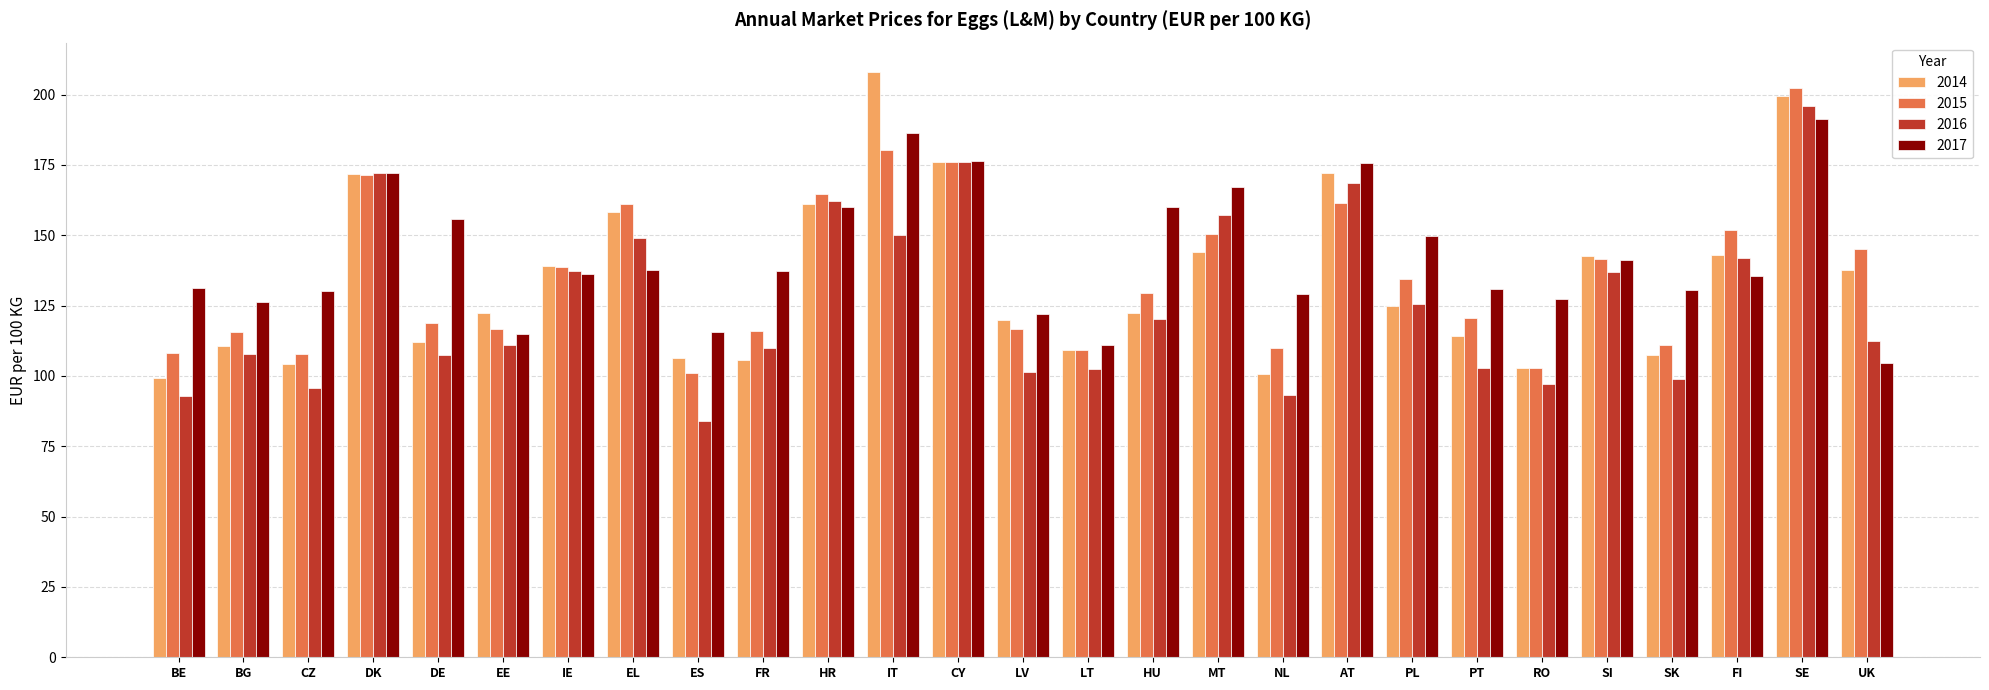

How many values in the 2014 series exceed 122?

15